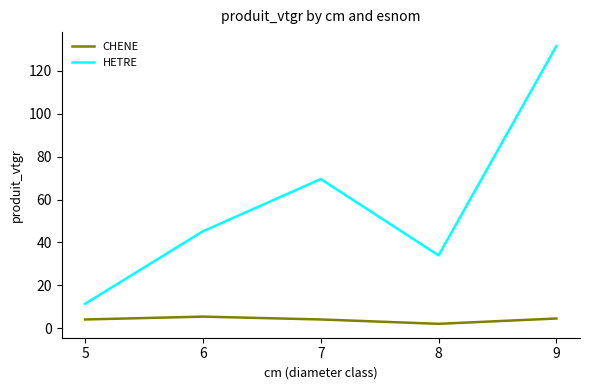

List the series in order of their overall mean, highest first.

HETRE, CHENE